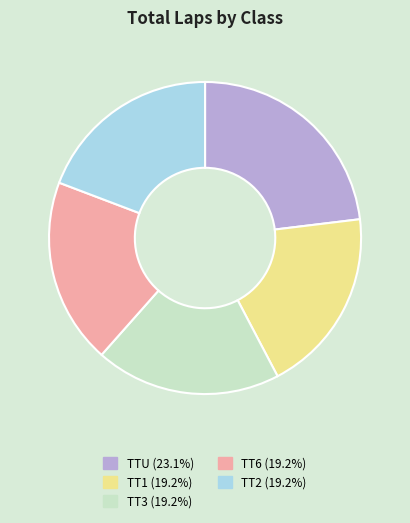

Does any single category account for the majority?

No